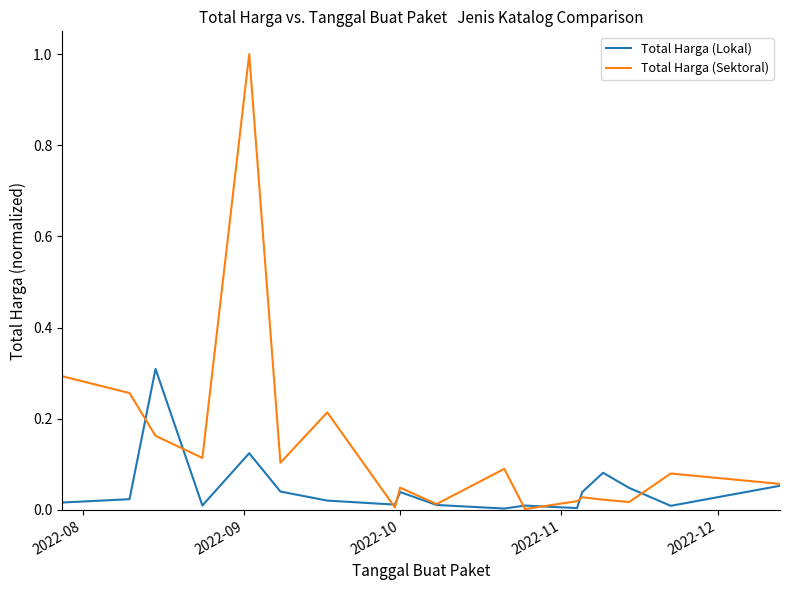

Which series has the largest total across all categories?

Total Harga (Sektoral)